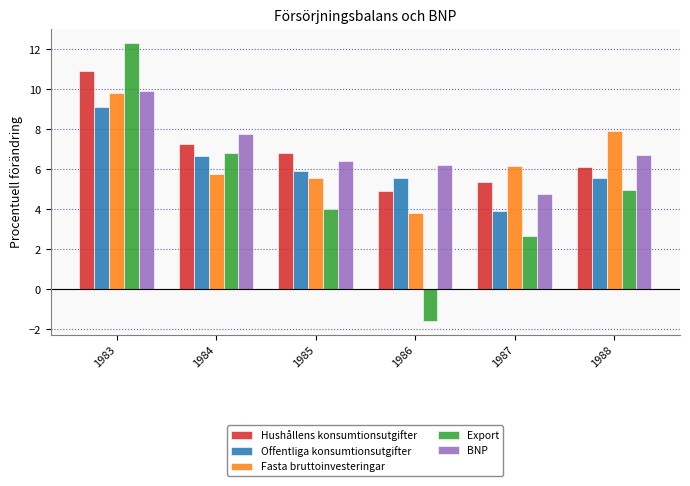

Reading left to right, what are all the values shown in this chart?

Hushållens konsumtionsutgifter: 10.9	7.3	6.8	4.9	5.4	6.1
Offentliga konsumtionsutgifter: 9.1	6.7	5.9	5.6	3.9	5.6
Fasta bruttoinvesteringar: 9.8	5.7	5.6	3.8	6.2	7.9
Export: 12.3	6.8	4.0	-1.6	2.7	5.0
BNP: 9.9	7.8	6.4	6.2	4.8	6.7